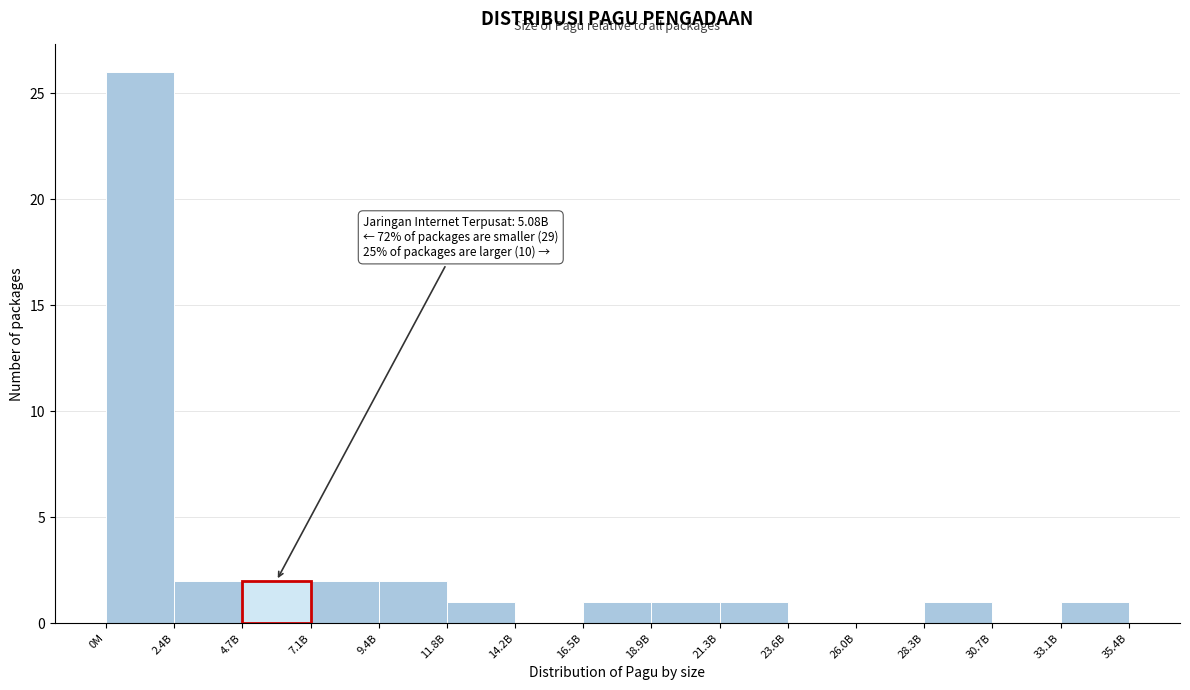

Reading left to right, transcribe all the data shown in this chart.

0M=26	2.4B=2	4.7B=2	7.1B=2	9.4B=2	11.8B=1	14.2B=0	16.5B=1	18.9B=1	21.3B=1	23.6B=0	26.0B=0	28.3B=1	30.7B=0	35.4B=1